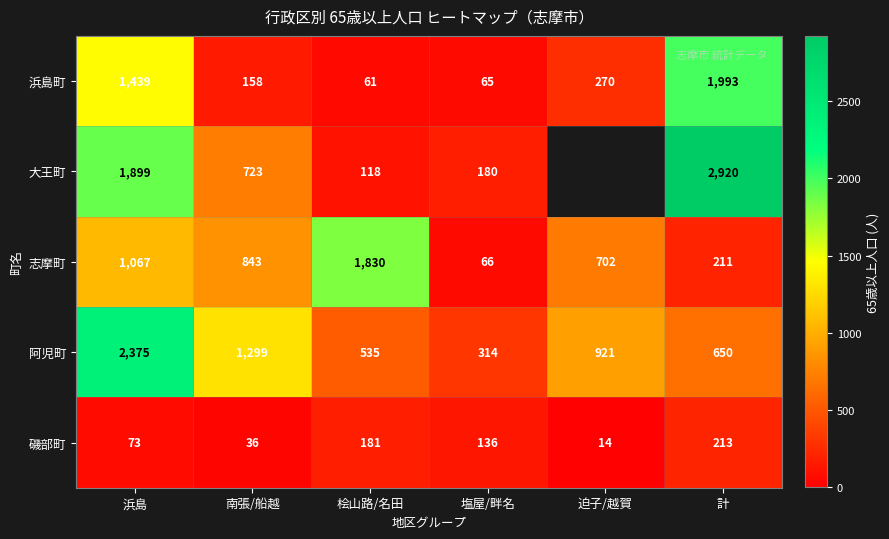

Which series changed the most between 浜島 and 塩屋/畔名?

阿児町